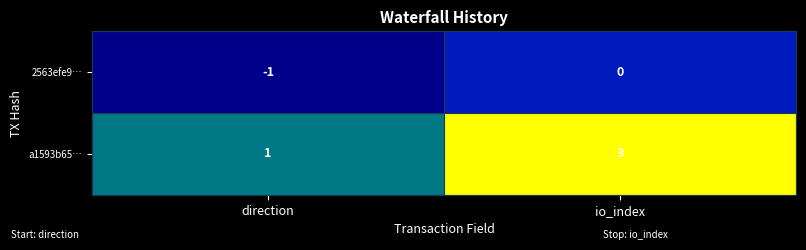

True or false: a1593b65… has a value of 2 at direction.

False